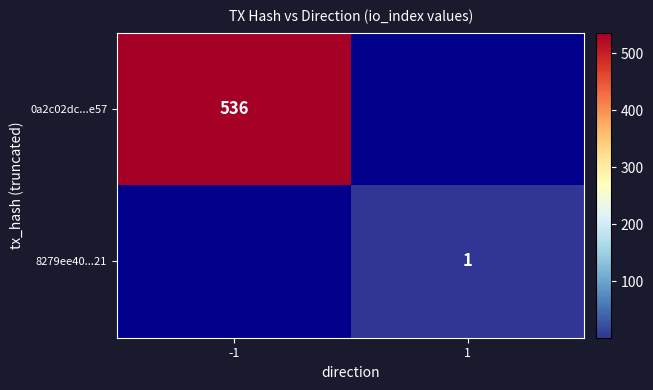

The value of 0a2c02dc...e57 at -1 is 752. True or false?

False